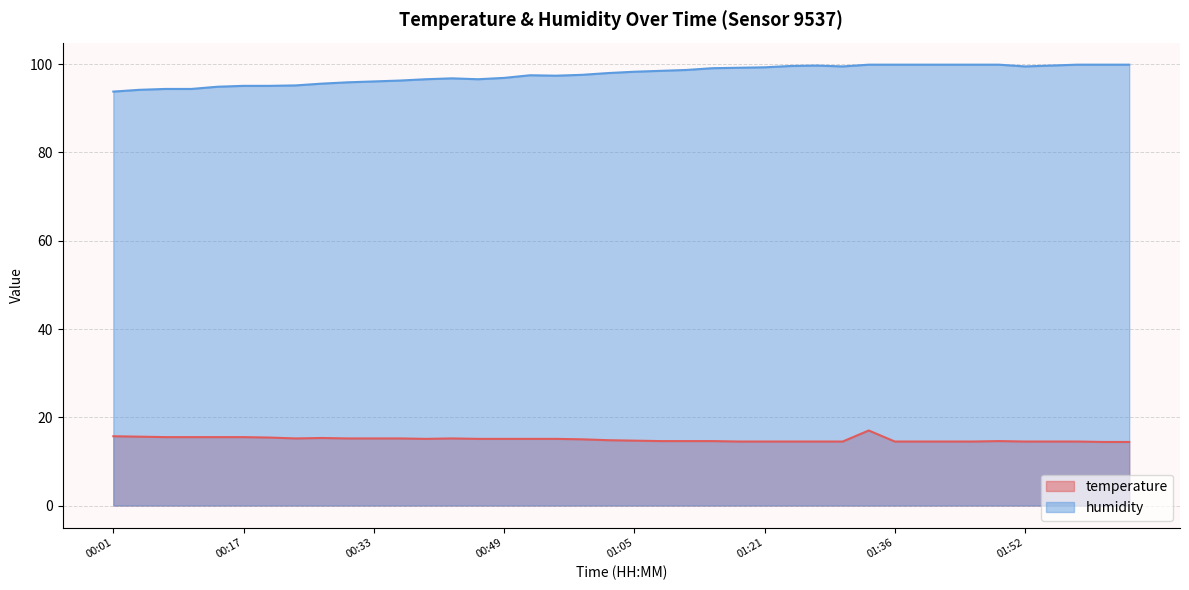

At how many categories does at least one series exceed 35?

40